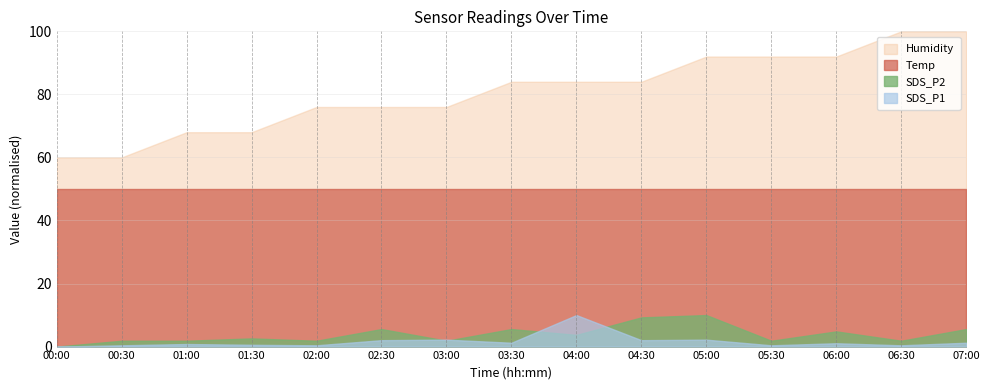

What are all the series names shown in the legend?

Humidity, Temp, SDS_P2, SDS_P1